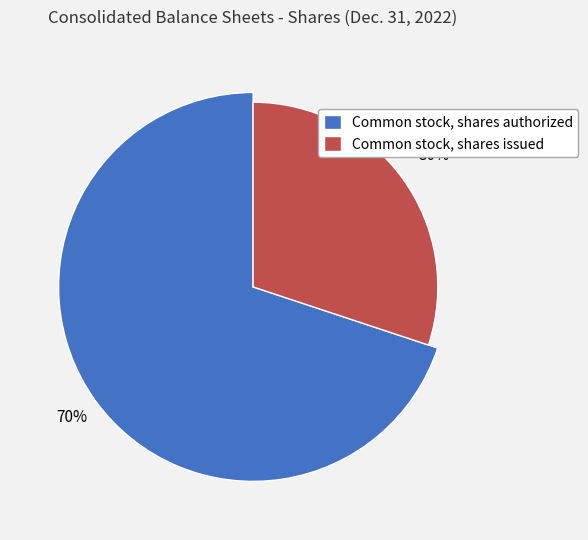

Is there a majority slice in this chart?

Yes